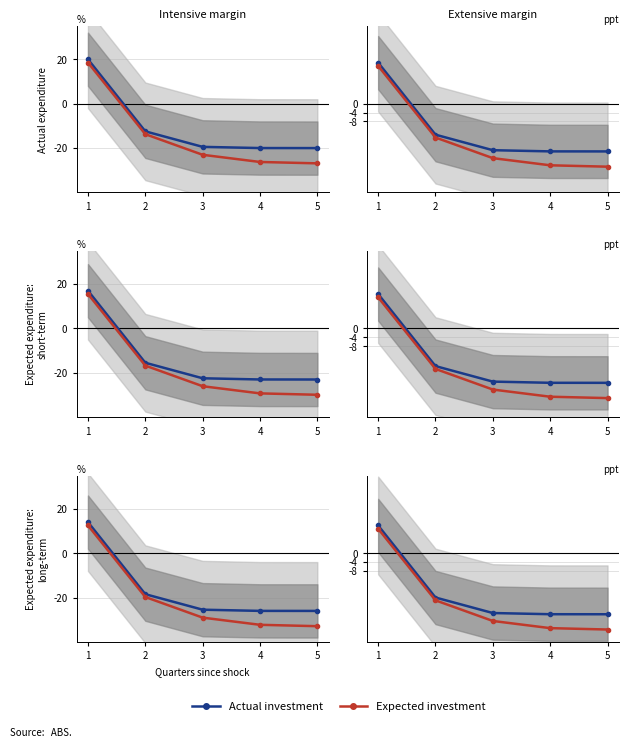

Is the value of Expected investment at 3 greater than the value of Actual investment at 5?

No